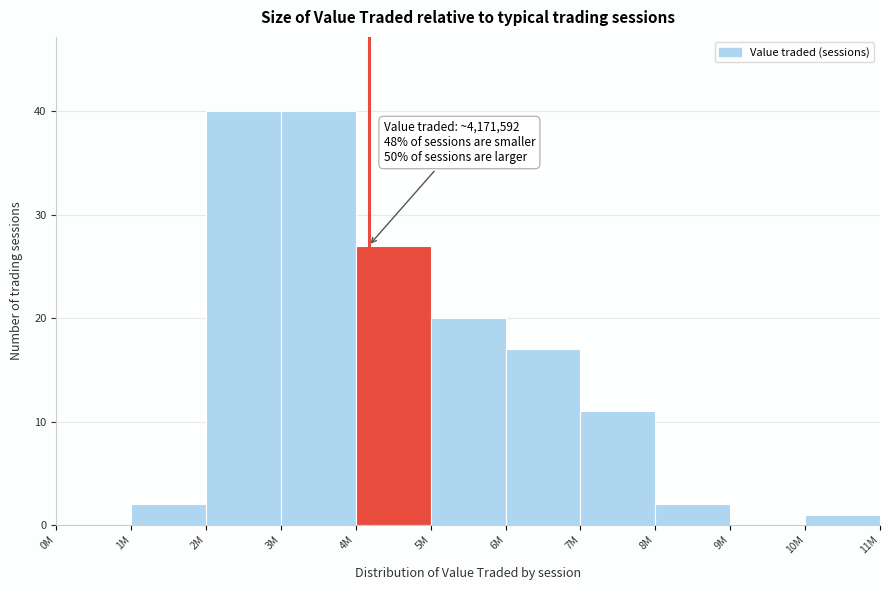

Reading left to right, transcribe all the data shown in this chart.

0M=0	1M=2	2M=40	3M=40	4M=27	5M=20	6M=17	7M=11	8M=2	9M=0	10M=1